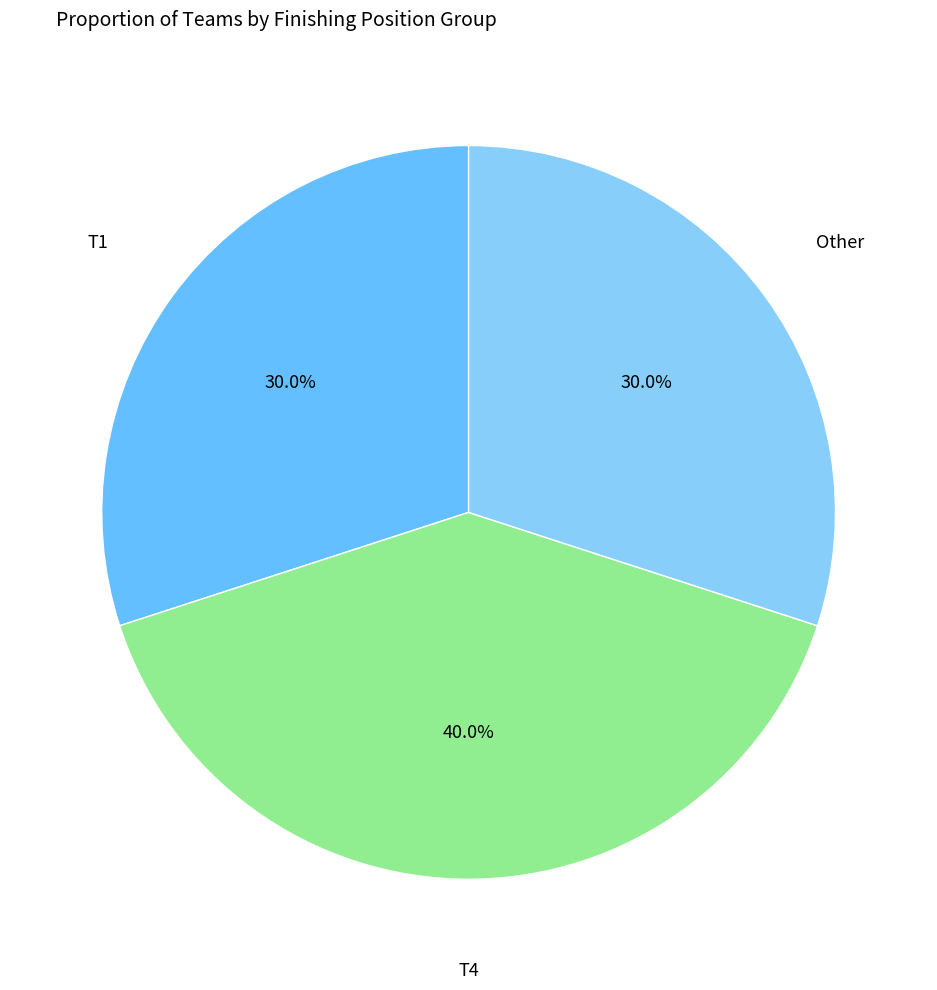

Which category has the biggest portion of the pie?

T4